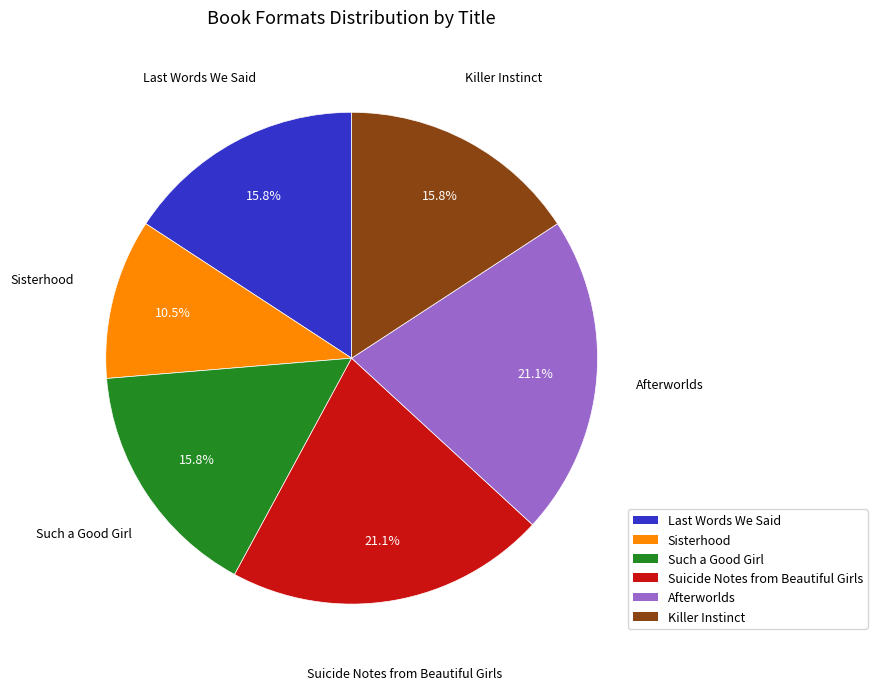

Count the number of slices in the pie.

6